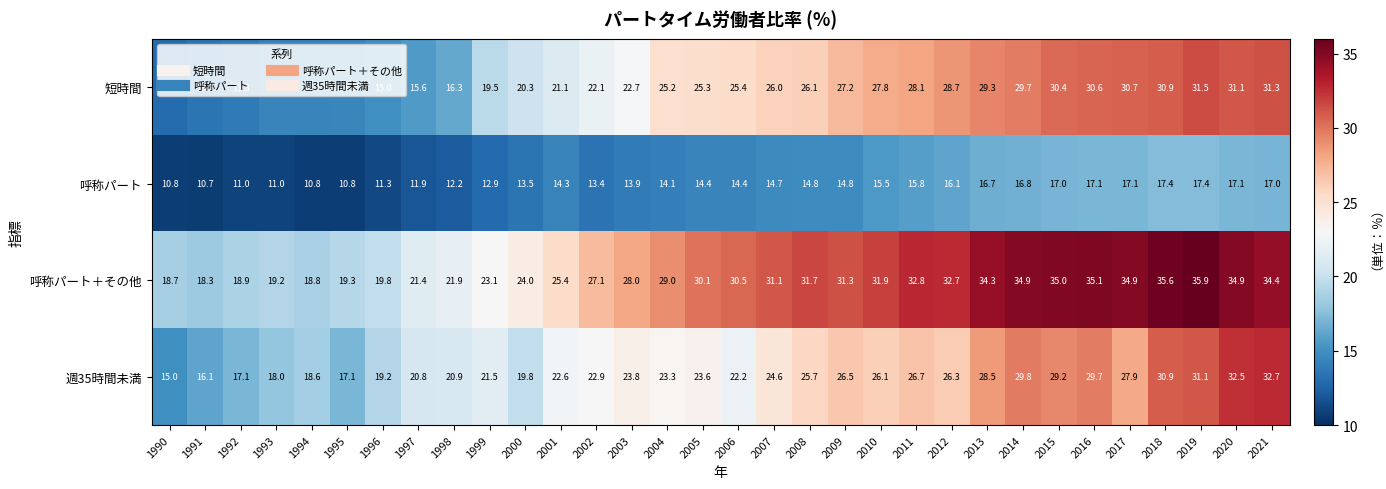

True or false: 短時間 has a value of 8.5 at 1999.

False